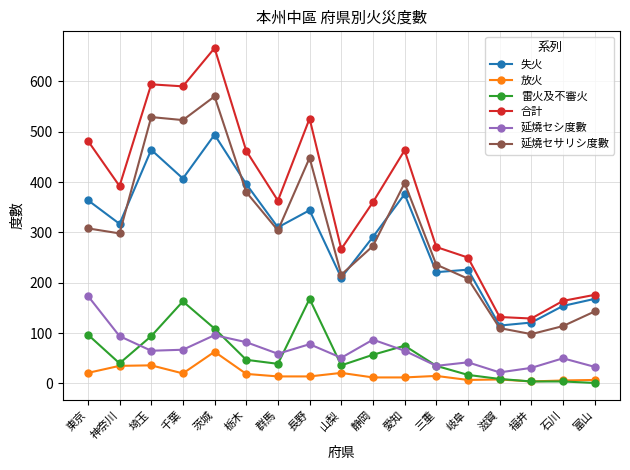

Which series changed the most between 栃木 and 三重?

合計